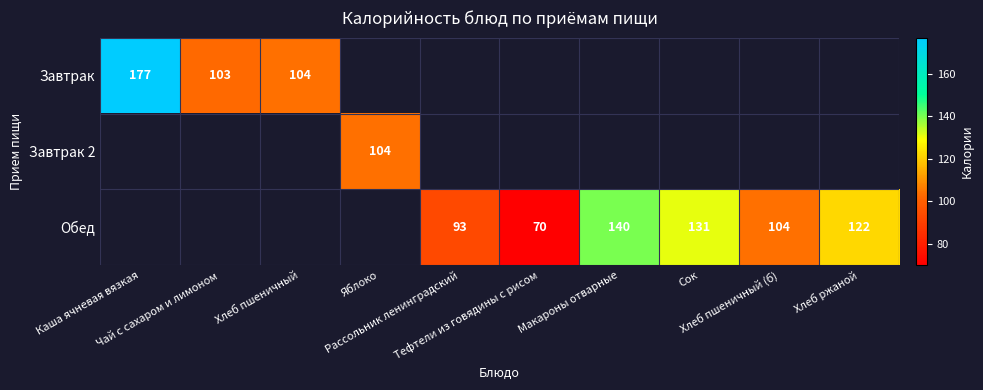

Which series has the largest range (max minus min)?

Завтрак